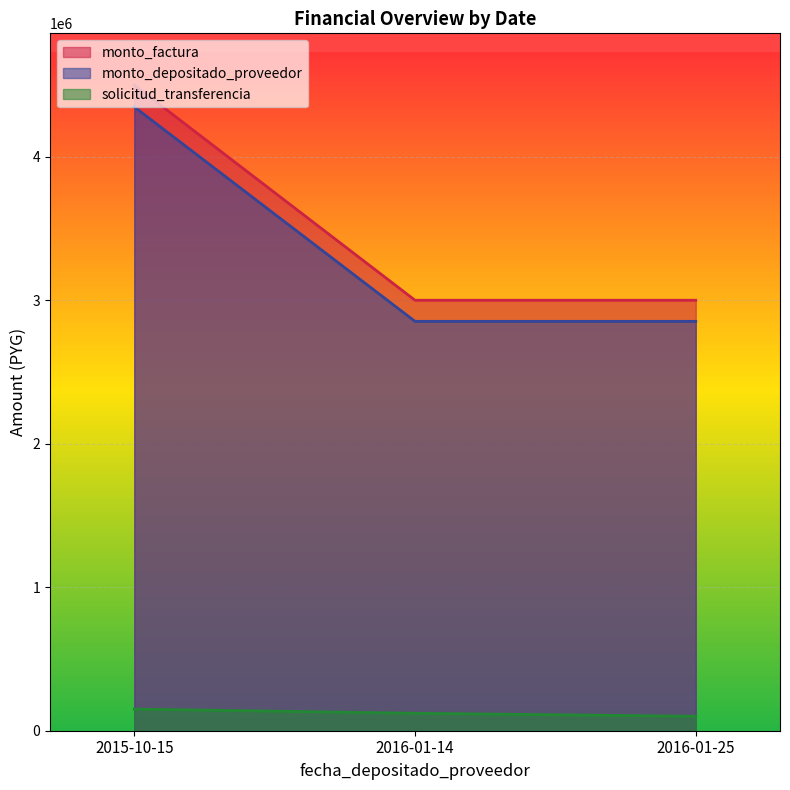

Reading right to left, what are all the values shown in this chart?

monto_factura: 3000000	3000000	4500000
monto_depositado_proveedor: 2852946	2852946	4347492
solicitud_transferencia: 100700	121618	150515